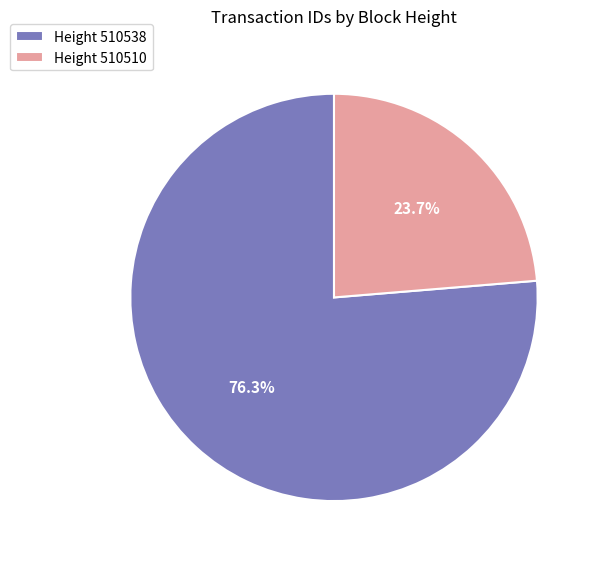

Which slice is the largest?

Height 510538